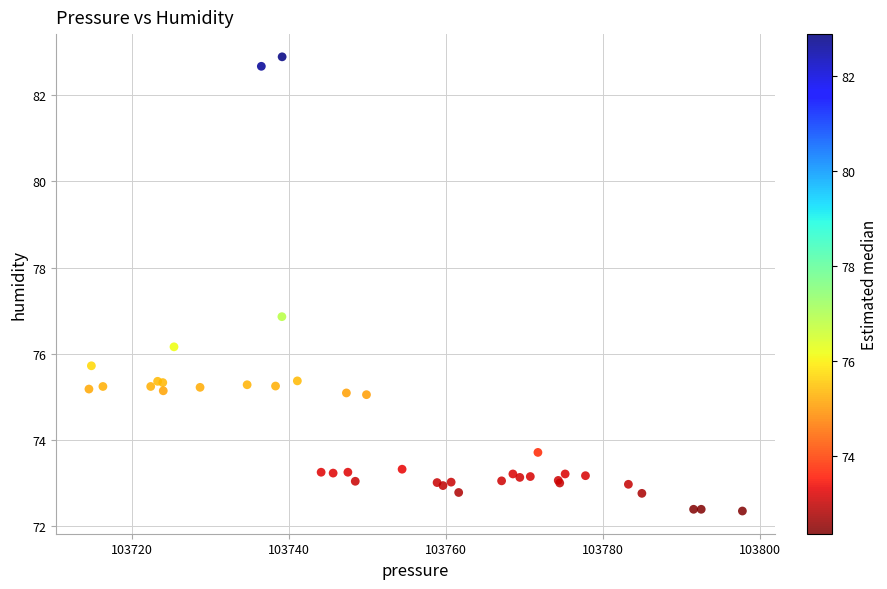

What Y value in the scatter plot is closest to 77?

76.9